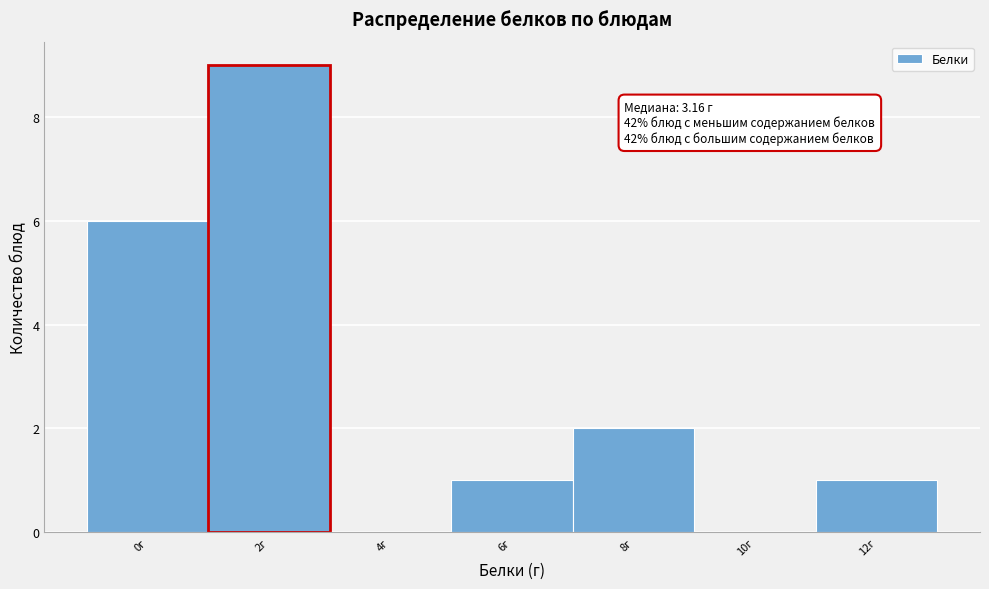

Reading left to right, extract all data points from this chart.

0г=6	2г=9	4г=0	6г=1	8г=2	10г=0	12г=1